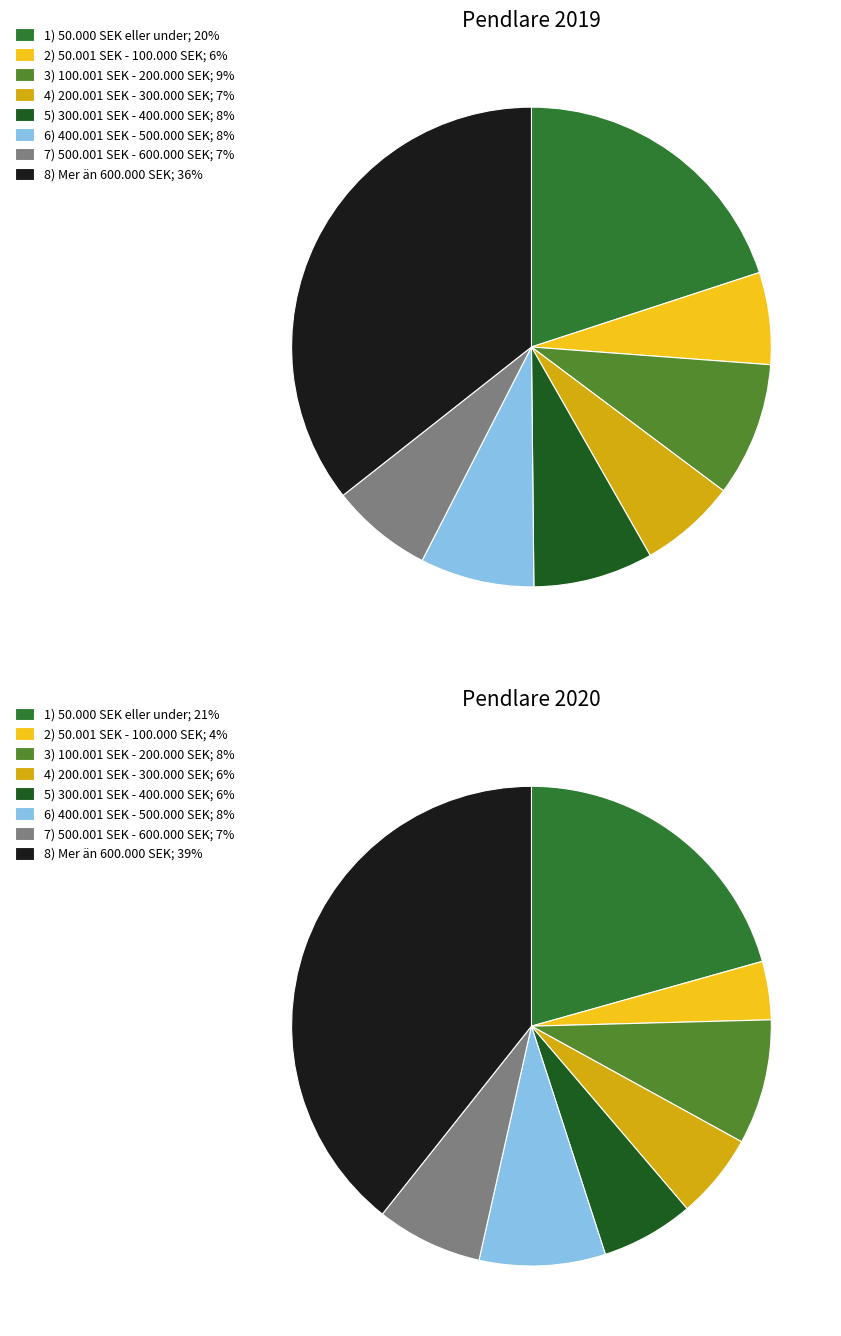

To the nearest percent, what is the average slice percentage?

12%